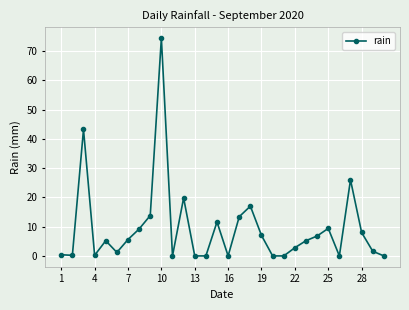

How many interior local peaks (higher than both neighbors) does the data have?

8